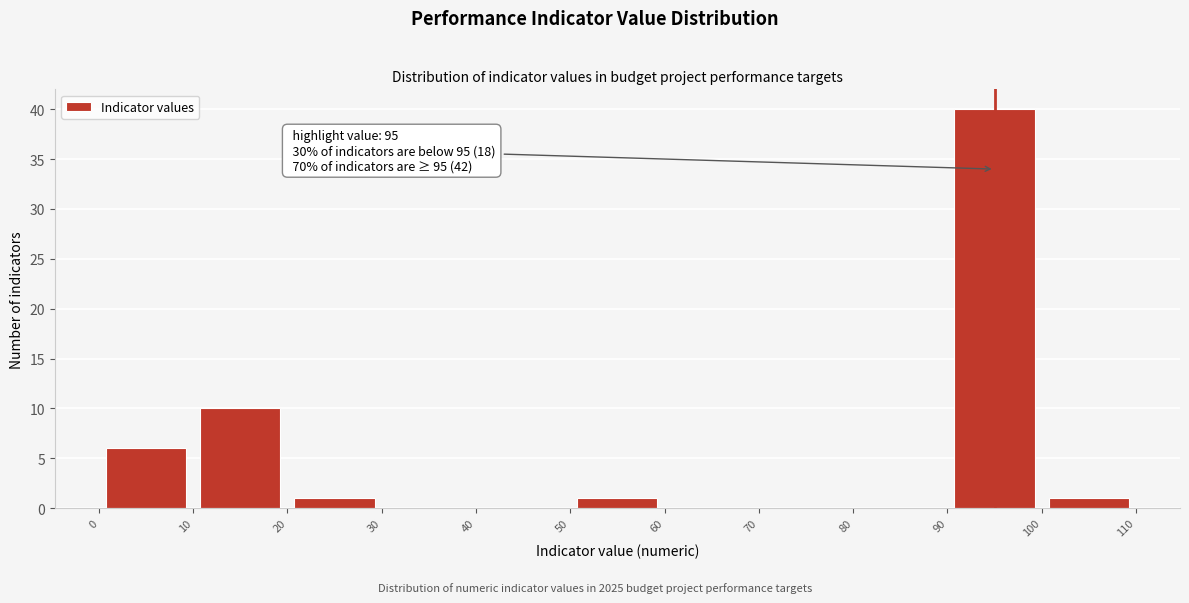

Which range on the x-axis has the tallest bar?

90 to 100